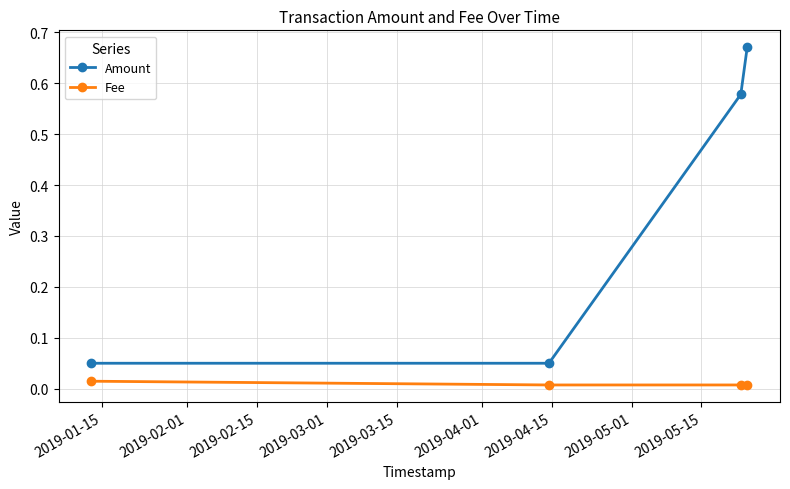

Which series has the largest range (max minus min)?

Amount